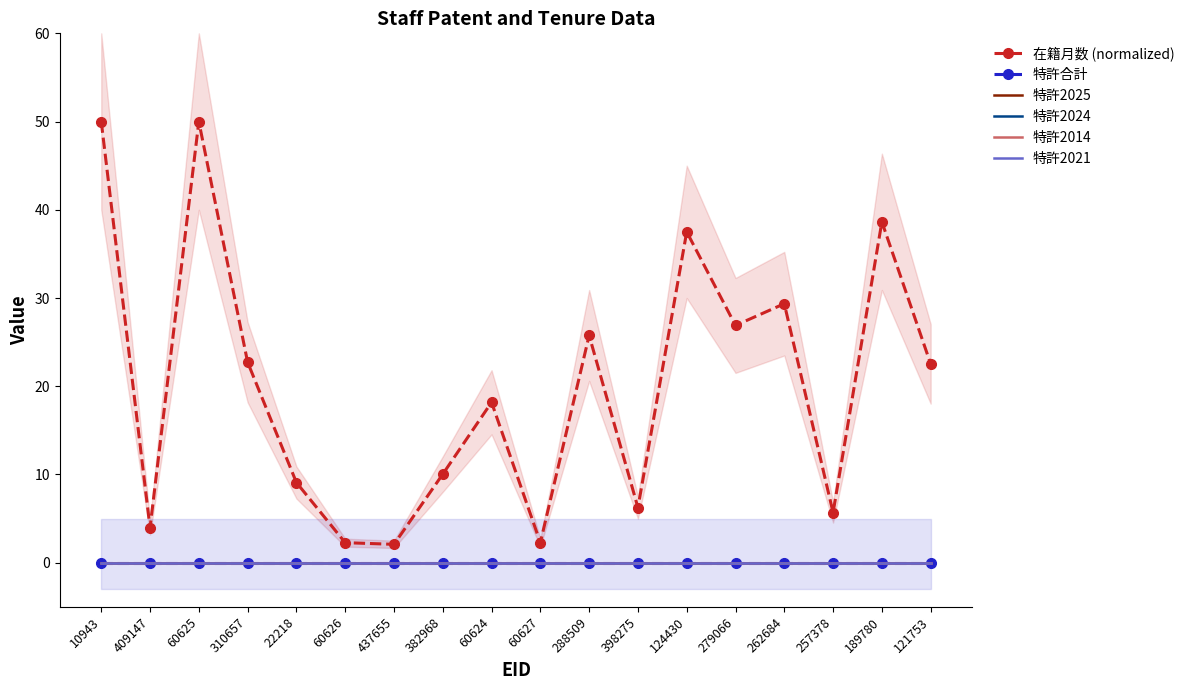

What position from the left is 189780?

17